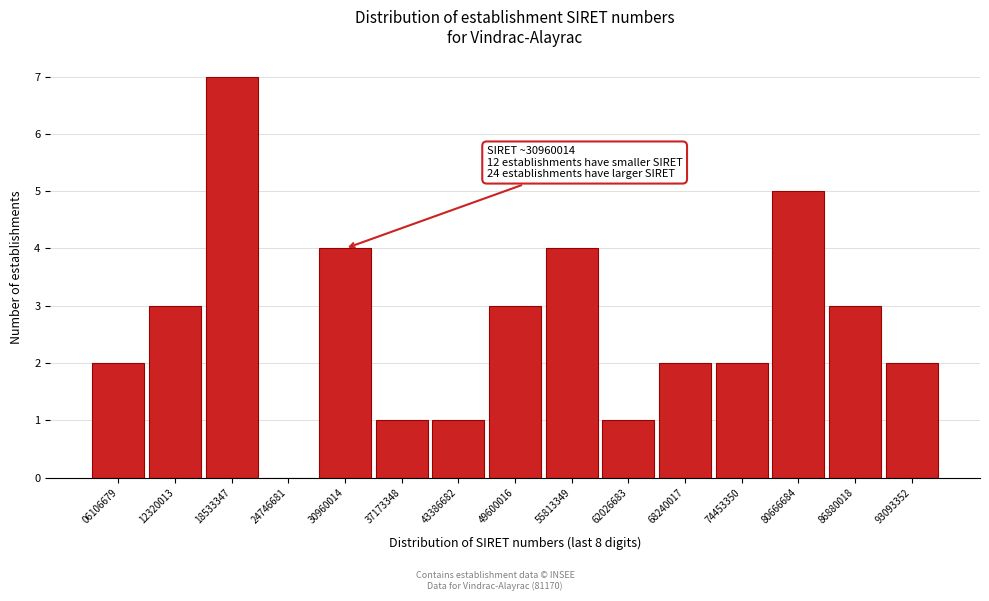

Over which range of the x-axis is the bar tallest?

15000000 to 22000000